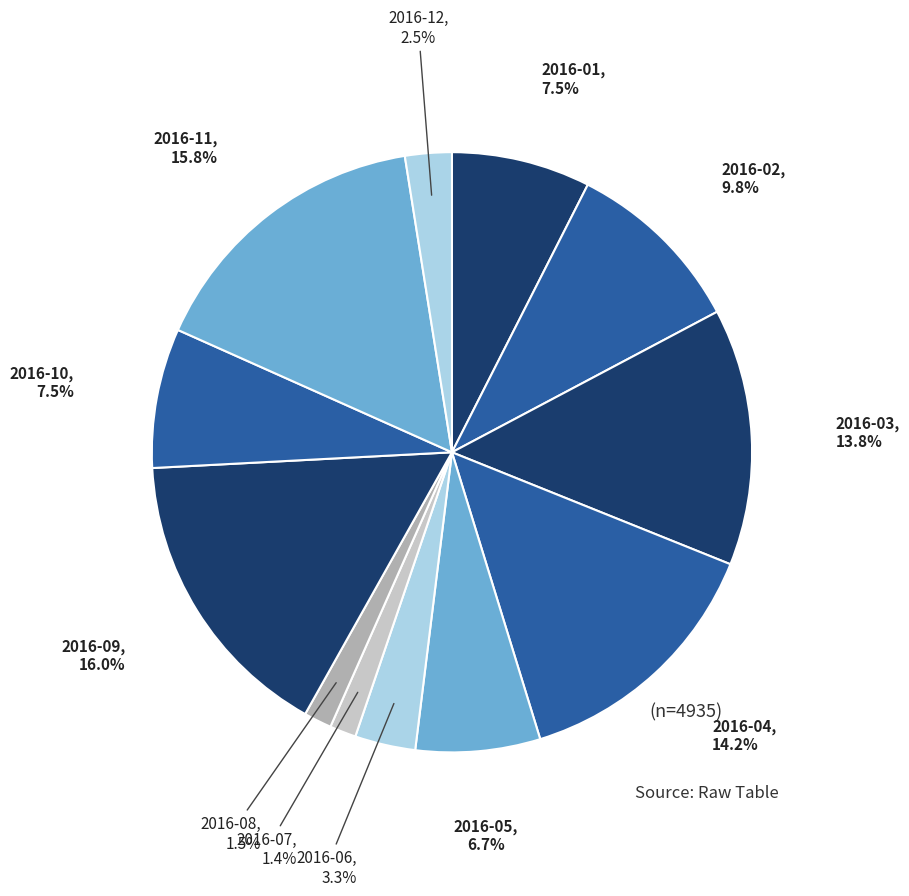

What is the total percentage of 2016-05 and 2016-06?

10.0%